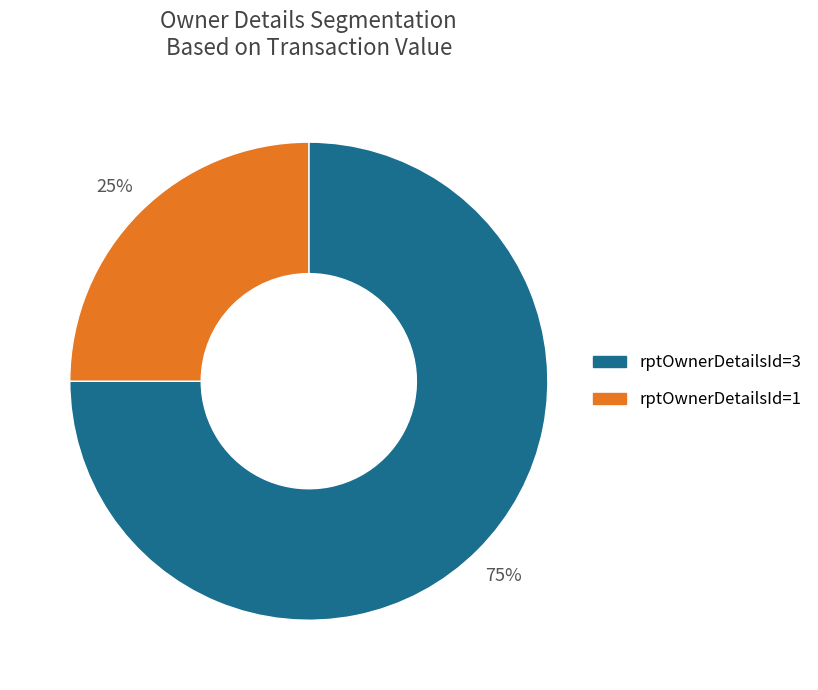

Do rptOwnerDetailsId=3 and rptOwnerDetailsId=1 together represent more than half of the pie?

Yes